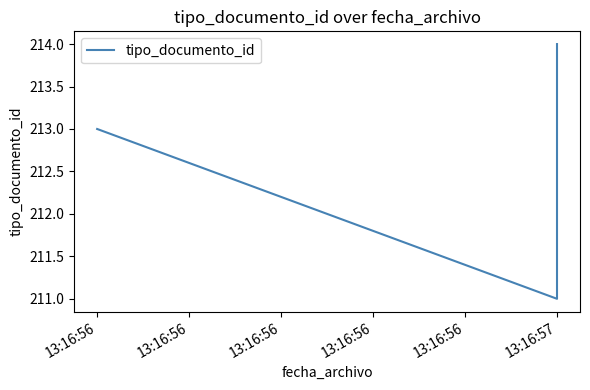

Does the chart have visible grid lines?

No